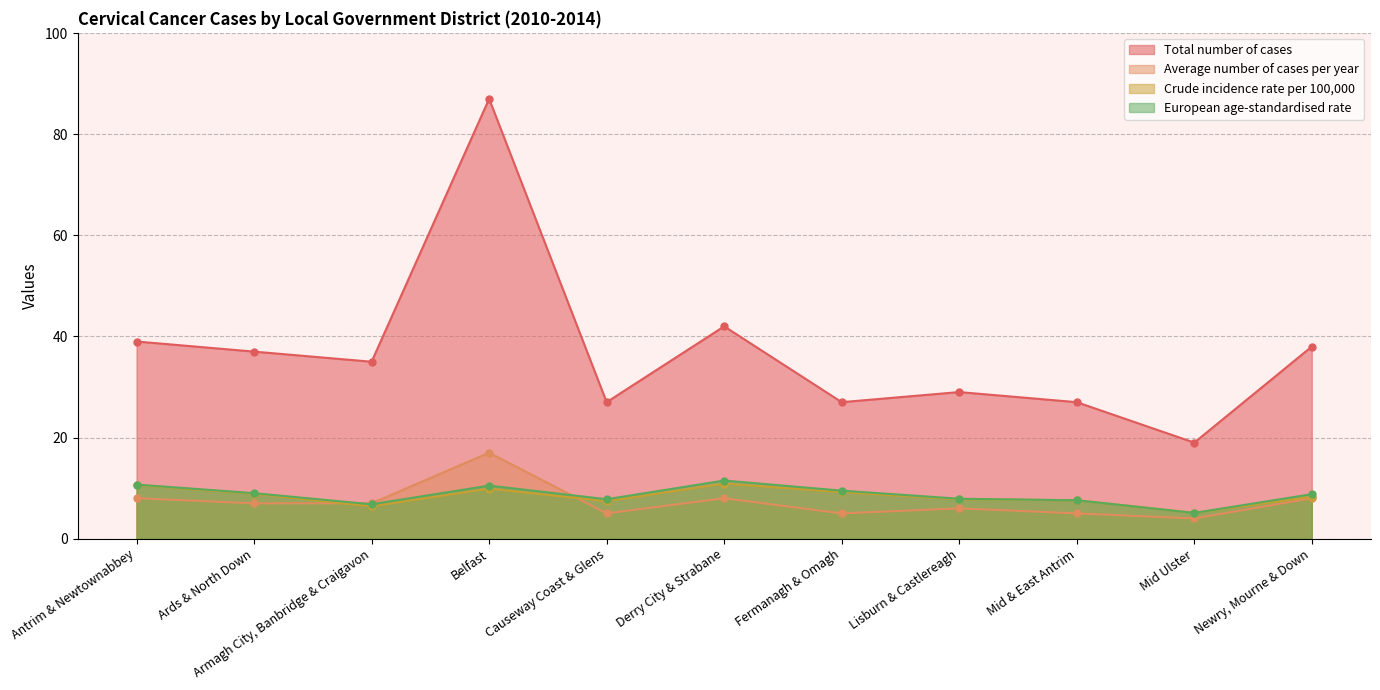

What is the label of the 11th point from the right?

Antrim & Newtownabbey